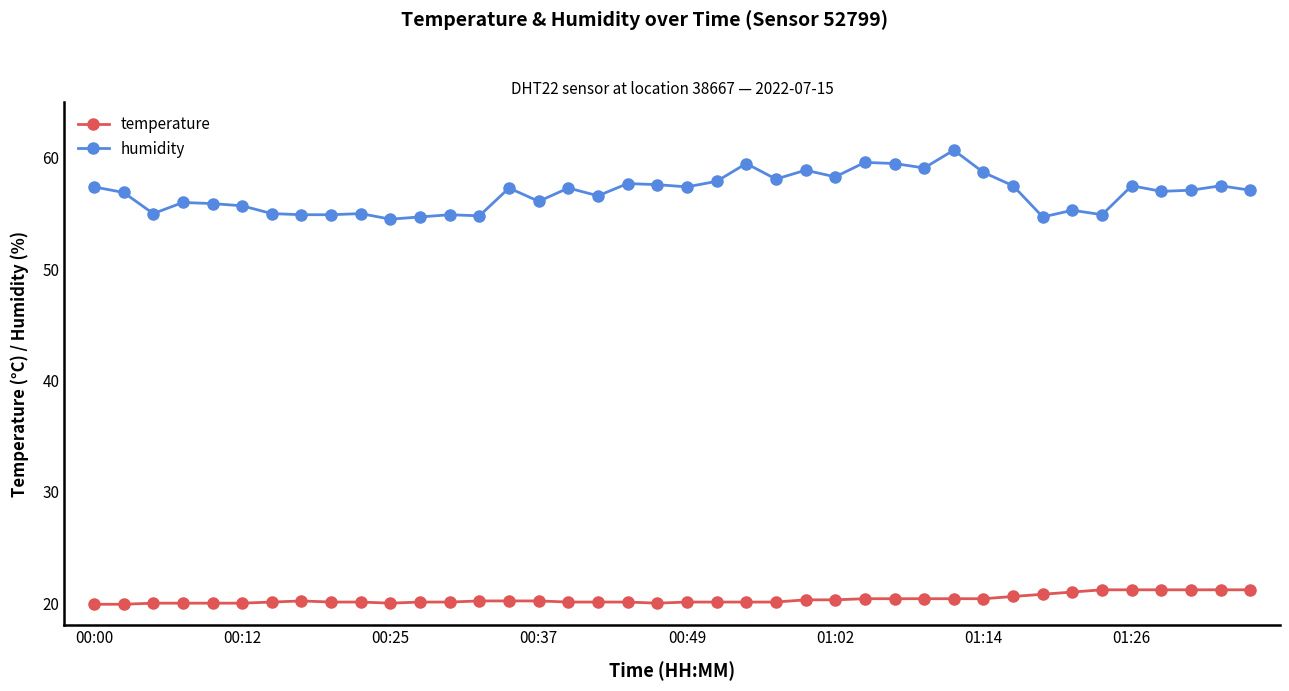

What is the value of the temperature point at the 16th from the left?

20.2